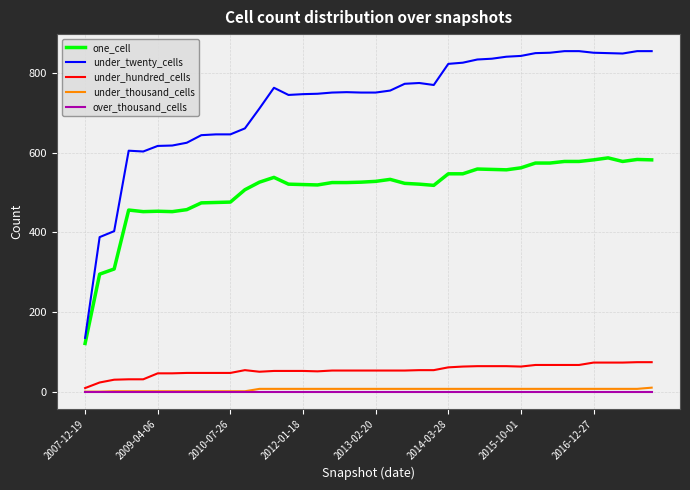

Which series has the largest total across all categories?

under_twenty_cells